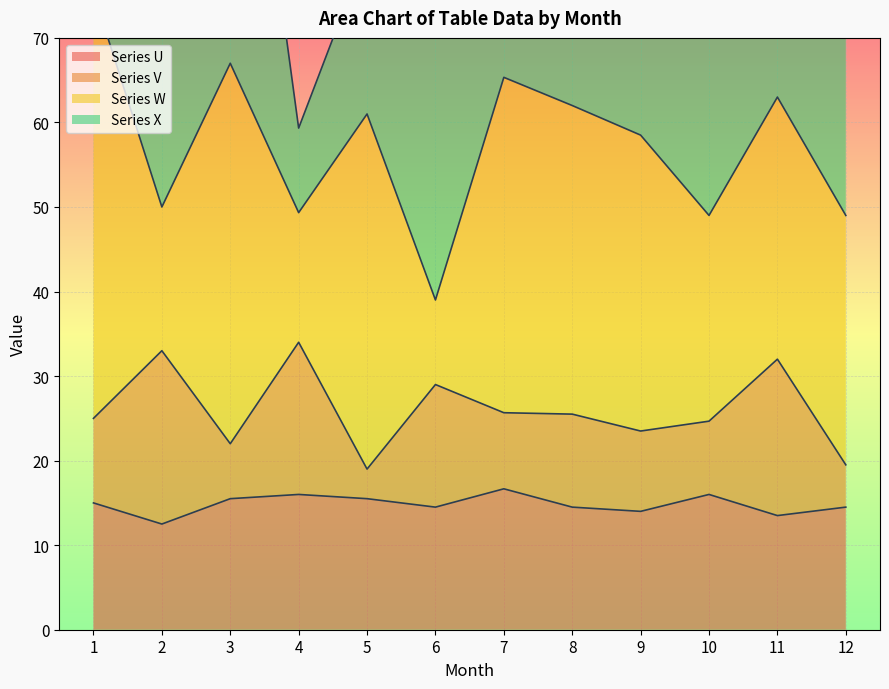

The Series U series shows 10.2 at 10. True or false?

False